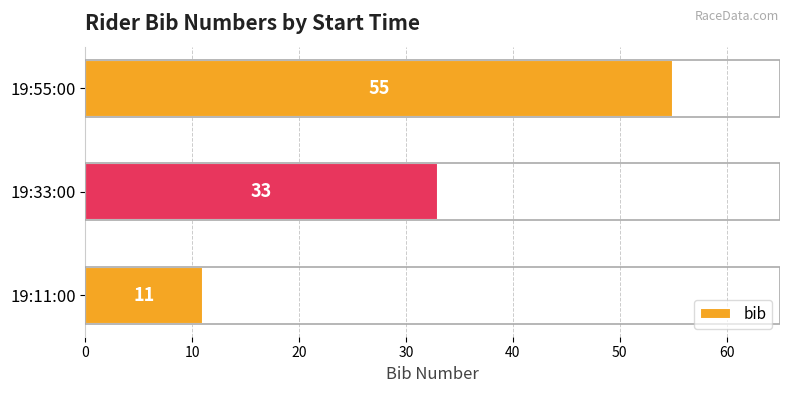

How many values are below 33?

1